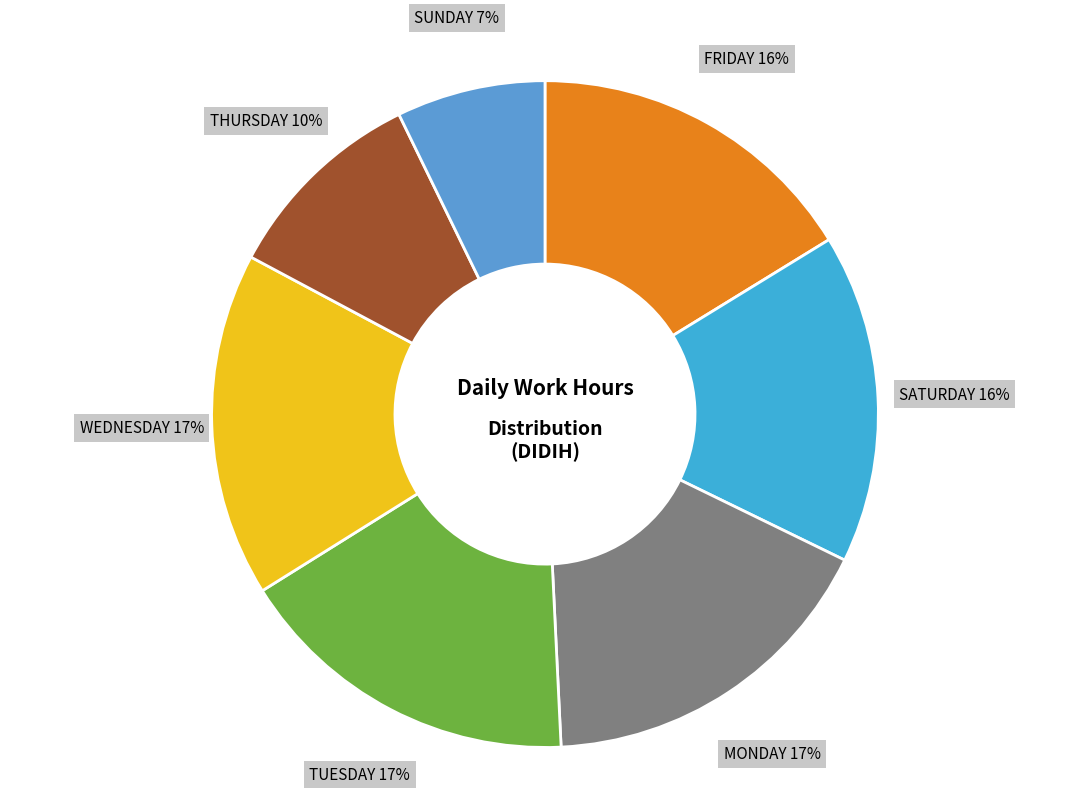

Count the number of slices in the pie.

7